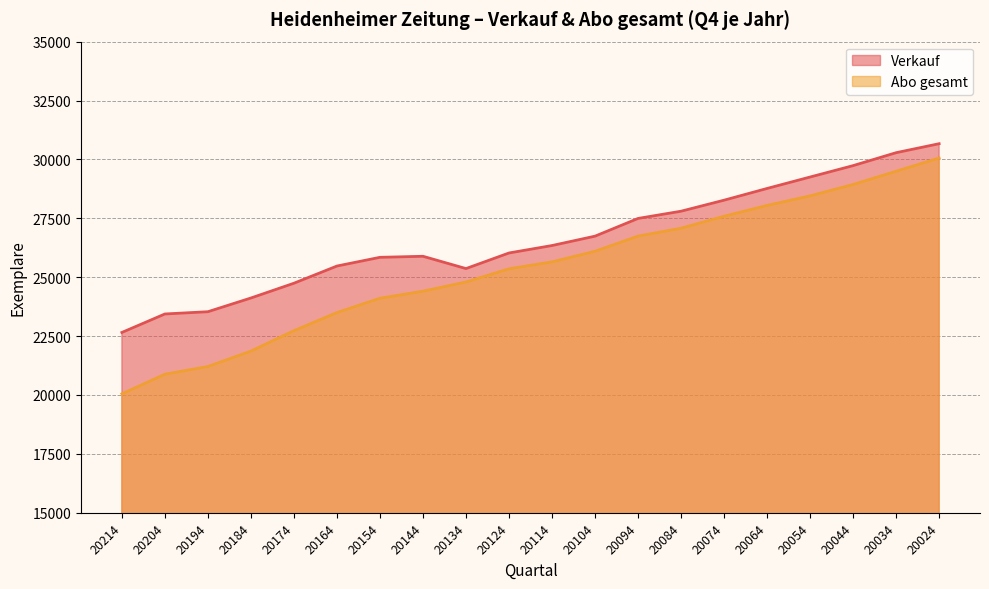

Which series has the largest range (max minus min)?

Abo gesamt